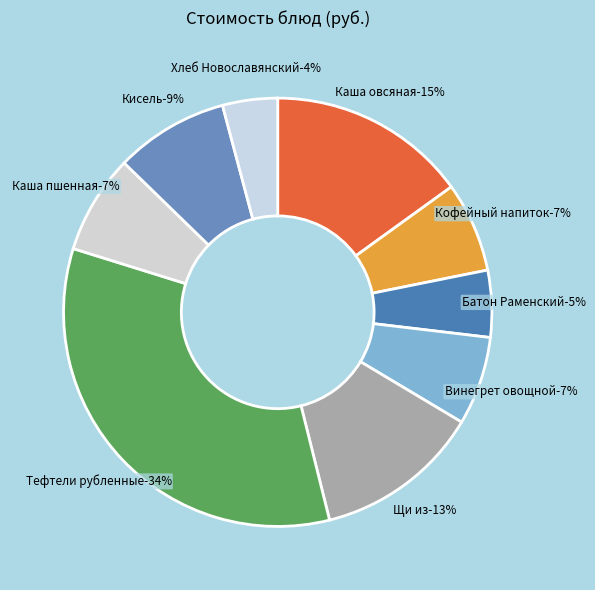

Rank the categories by value from highest to lowest.

Тефтели рубленные с соусом, Каша овсяная молочная с маслом, Щи из свежей капусты, Кисель, Каша пшенная вязкая, Кофейный напиток с молоком, Винегрет овощной, Батон Раменский, Хлеб Новославянский